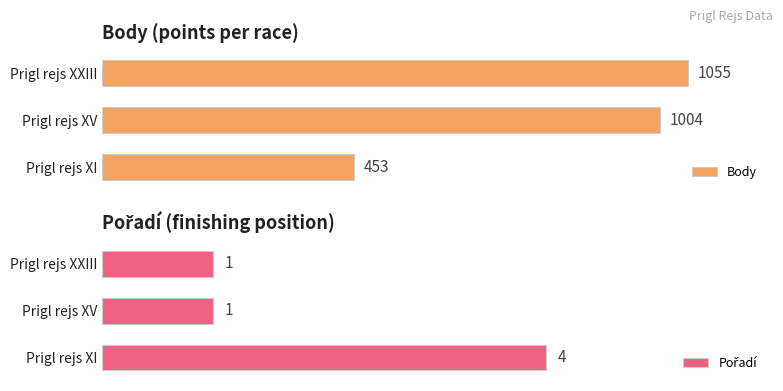

What are all the series names shown in the legend?

Body, Pořadí